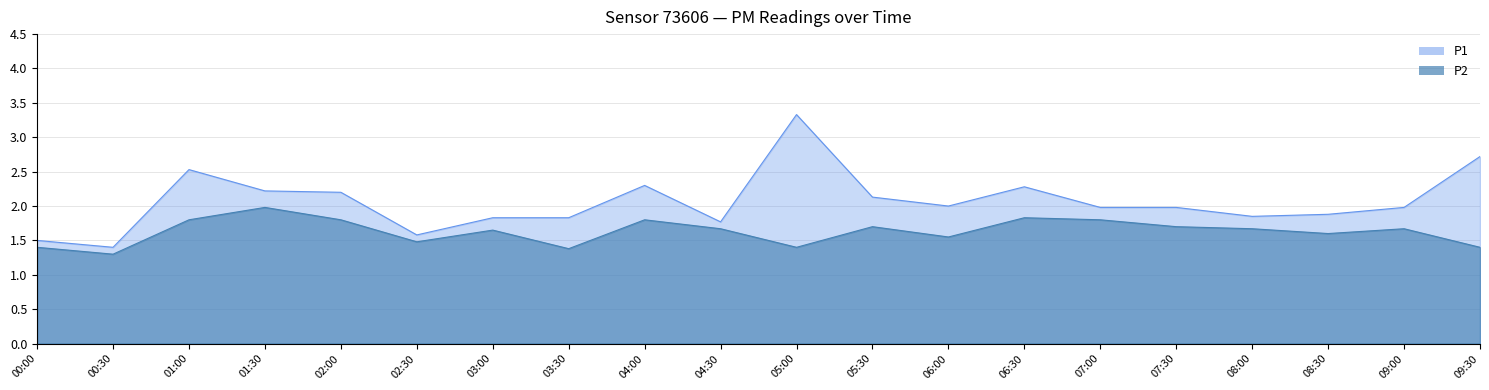

Rank the series by their maximum value, from lowest to highest.

P2, P1